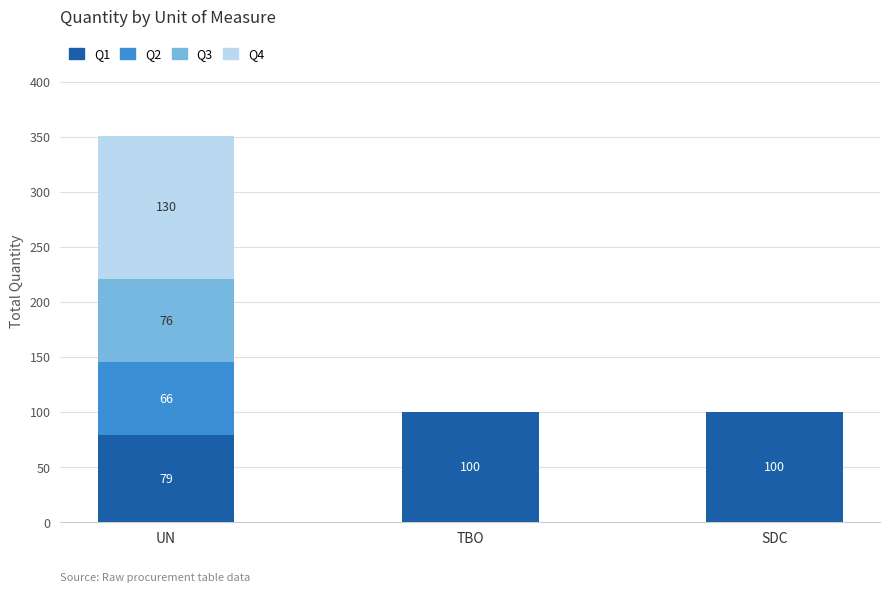

The value of Q1 at UN is 134. True or false?

False